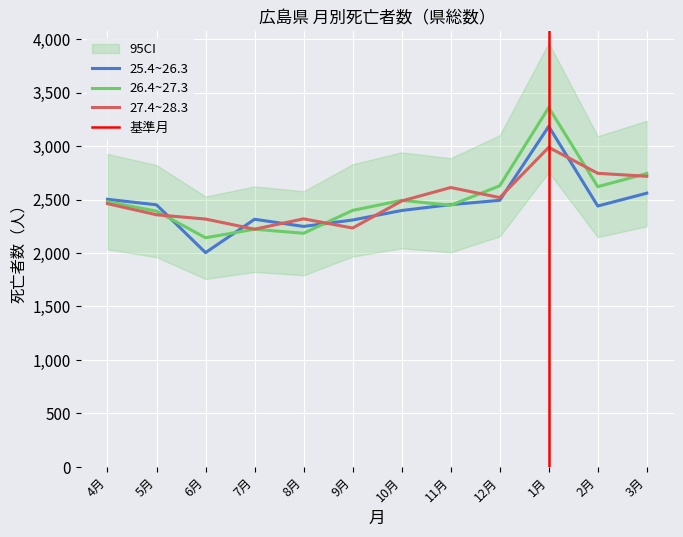

Reading left to right, transcribe all the data shown in this chart.

25.4~26.3: 2503	2451	2004	2316	2249	2309	2398	2453	2493	3185	2440	2560
26.4~27.3: 2481	2392	2143	2223	2185	2399	2493	2447	2629	3361	2621	2744
27.4~28.3: 2462	2358	2318	2223	2320	2234	2487	2613	2519	2989	2746	2718